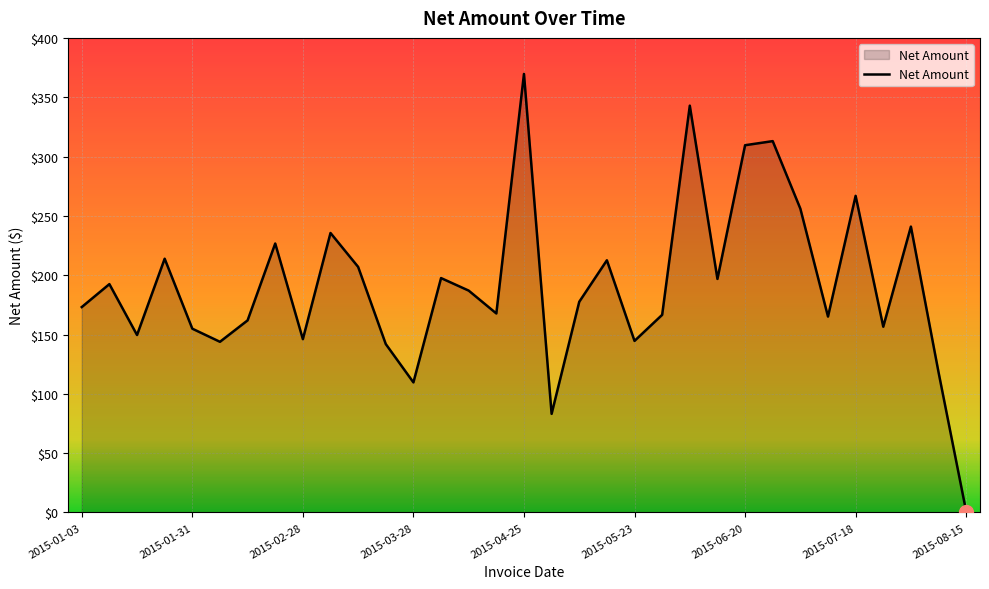

What is the maximum value shown in the chart?

369.6